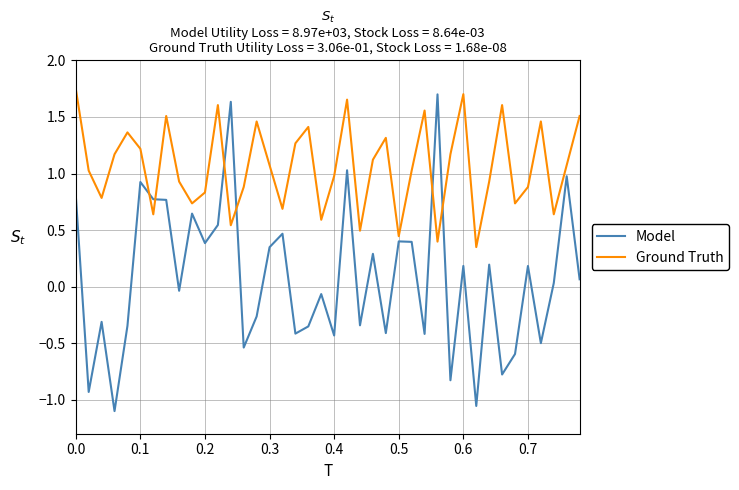

Which series has the widest spread of values?

Model